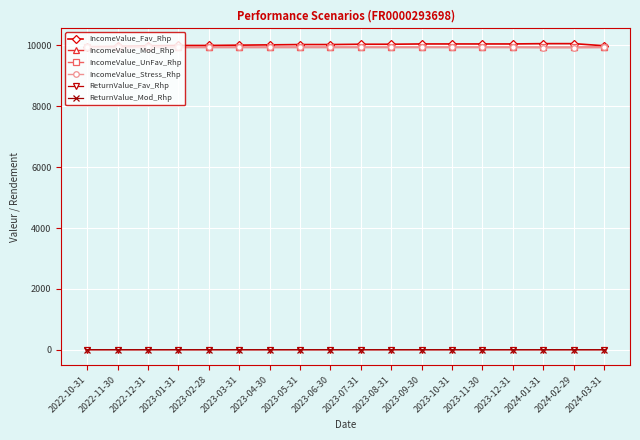

The value of IncomeValue_Fav_Rhp at 2023-11-30 is 17337.4. True or false?

False